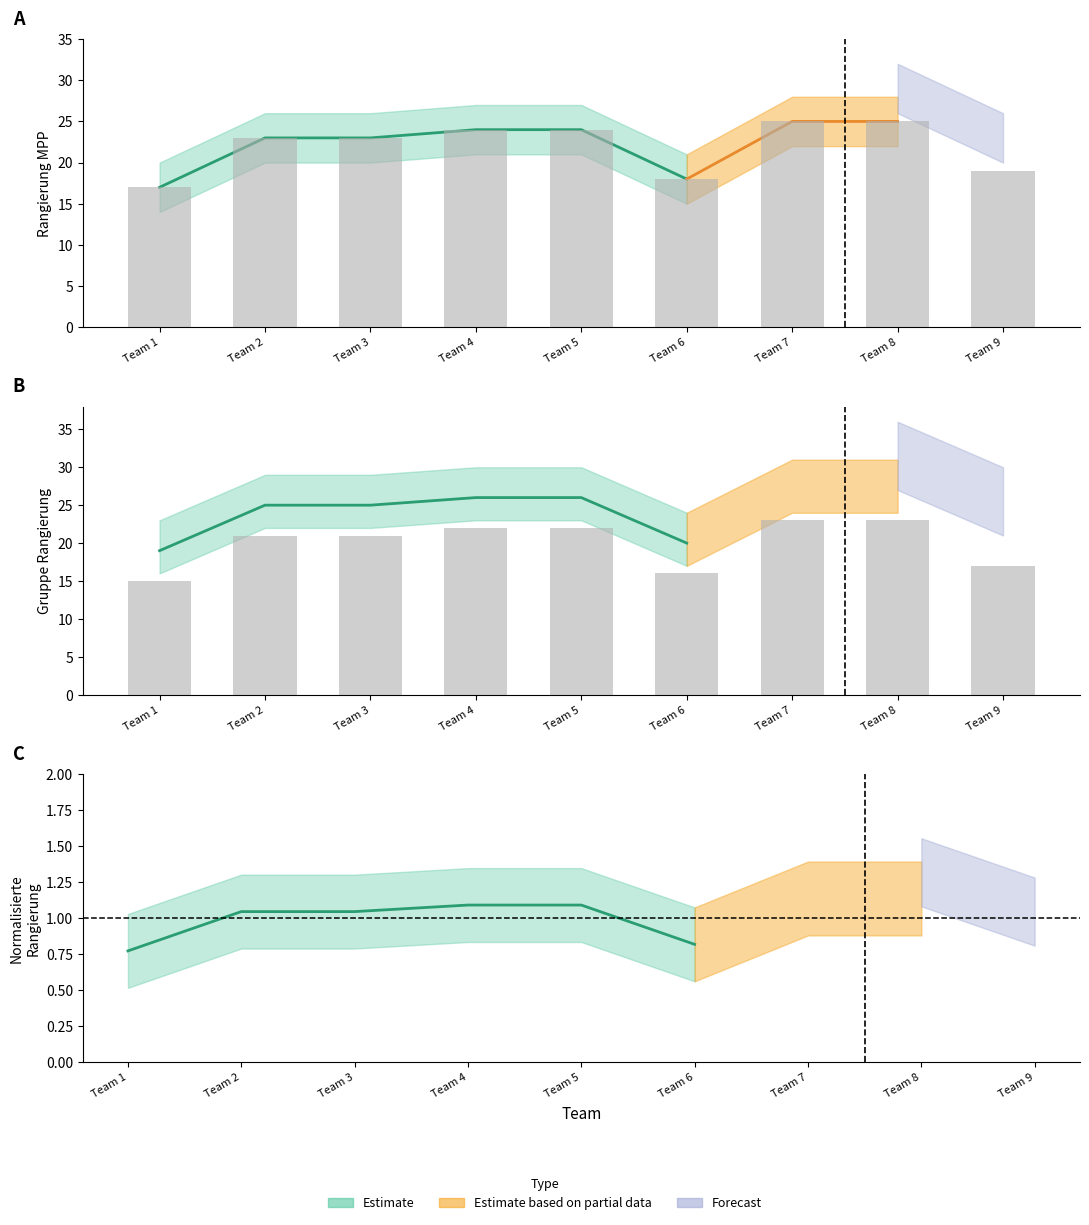

Is the value of Rangierung MPP at Team 4 greater than the value of Forecast_high at Team 3?

No